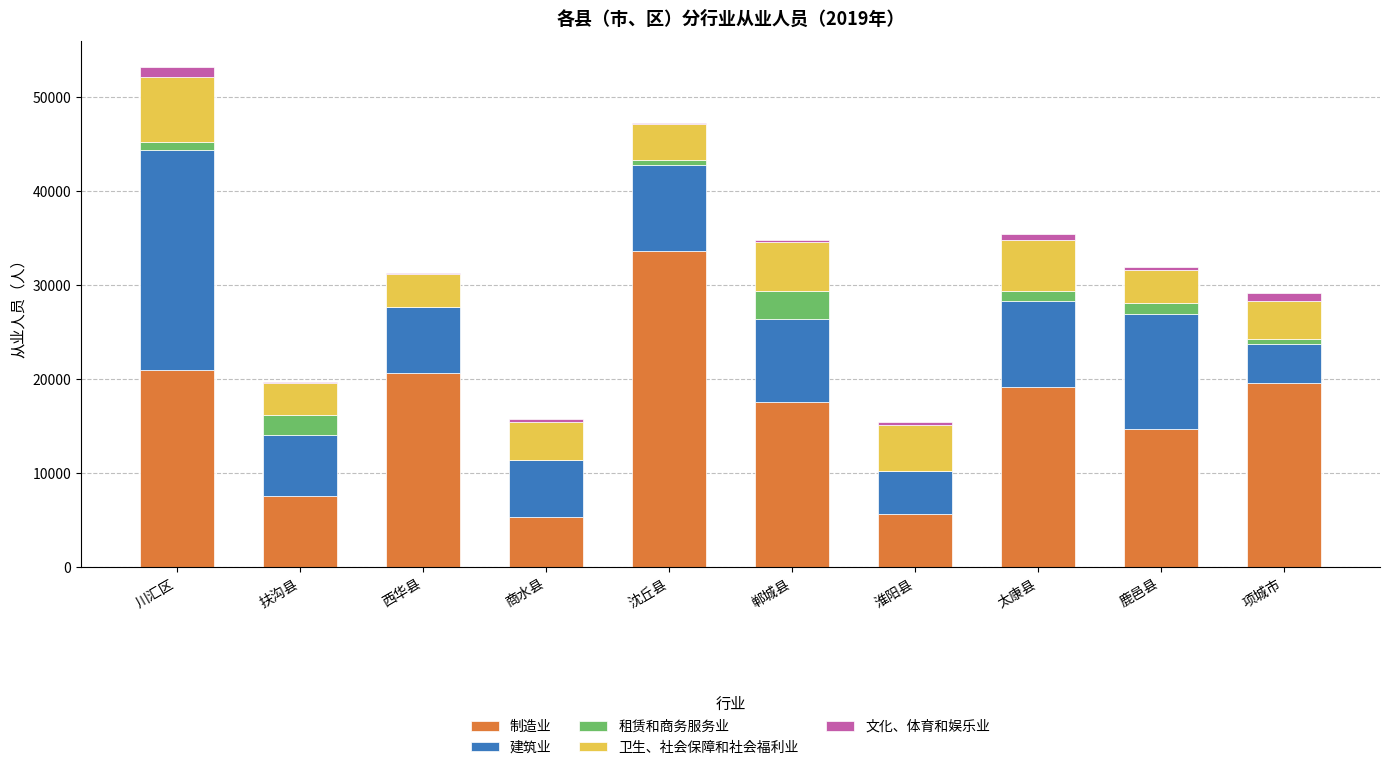

True or false: 制造业 has a value of 24010 at 鹿邑县.

False